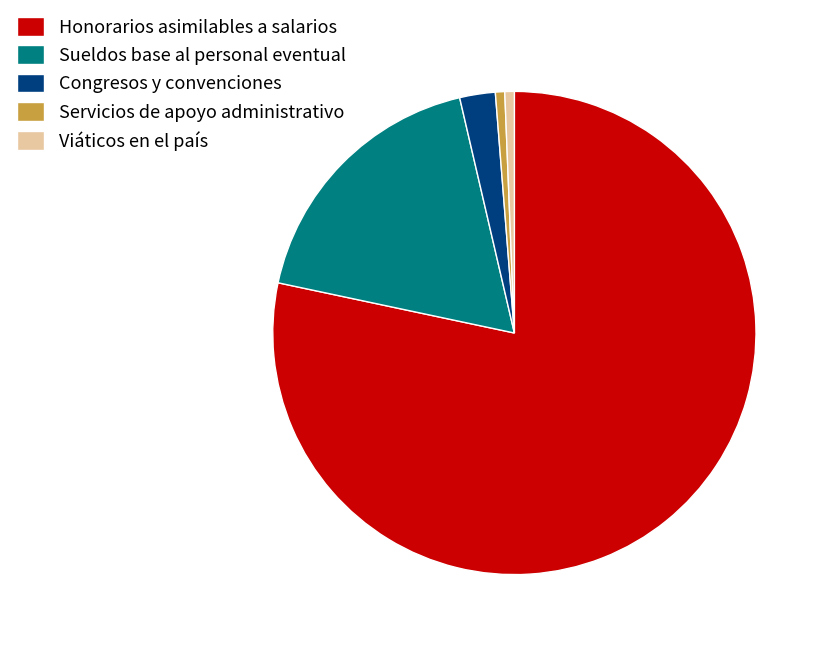

How many slices are in this pie chart?

5